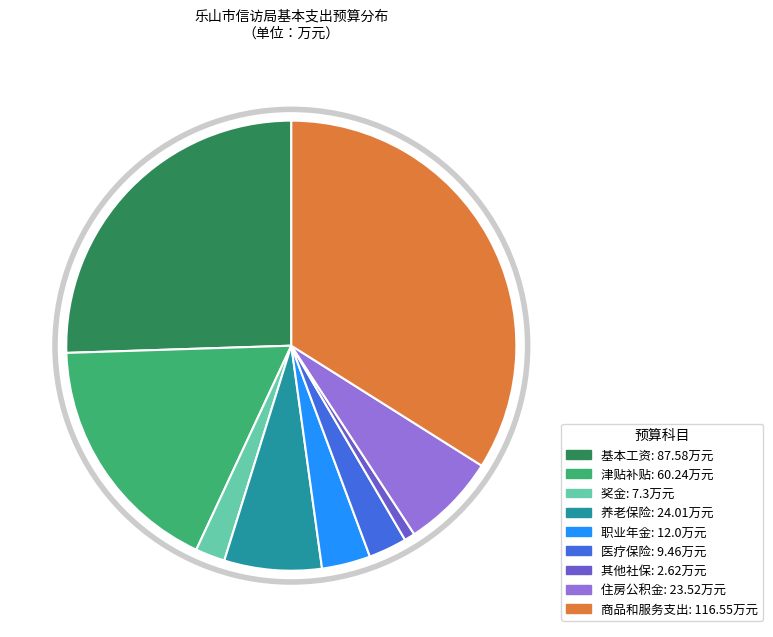

Does any single category account for the majority?

No